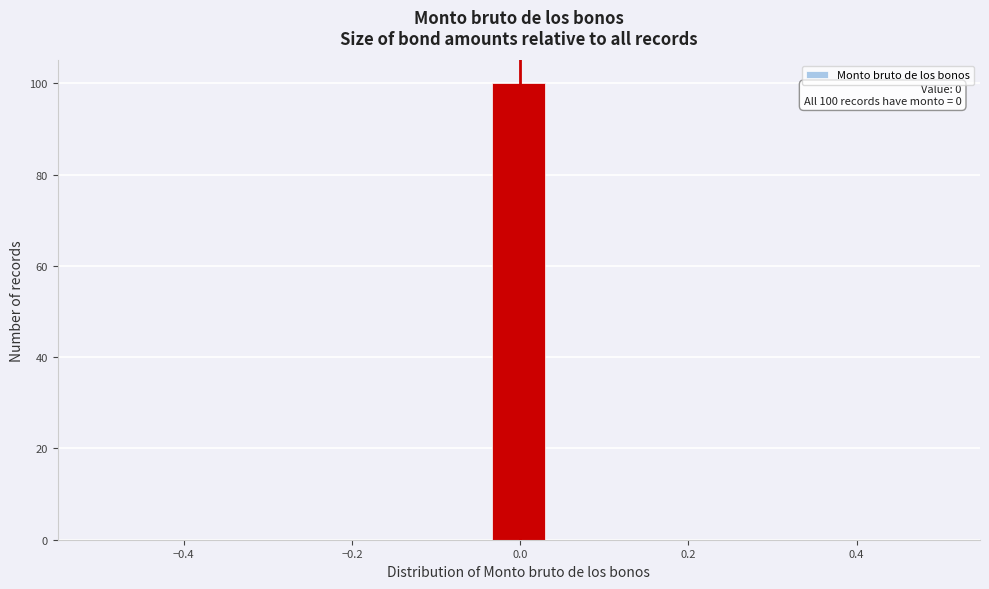

Around what value on the x-axis is the tallest bar? Give the approximate position of its centre, as read against the axis.

0.00